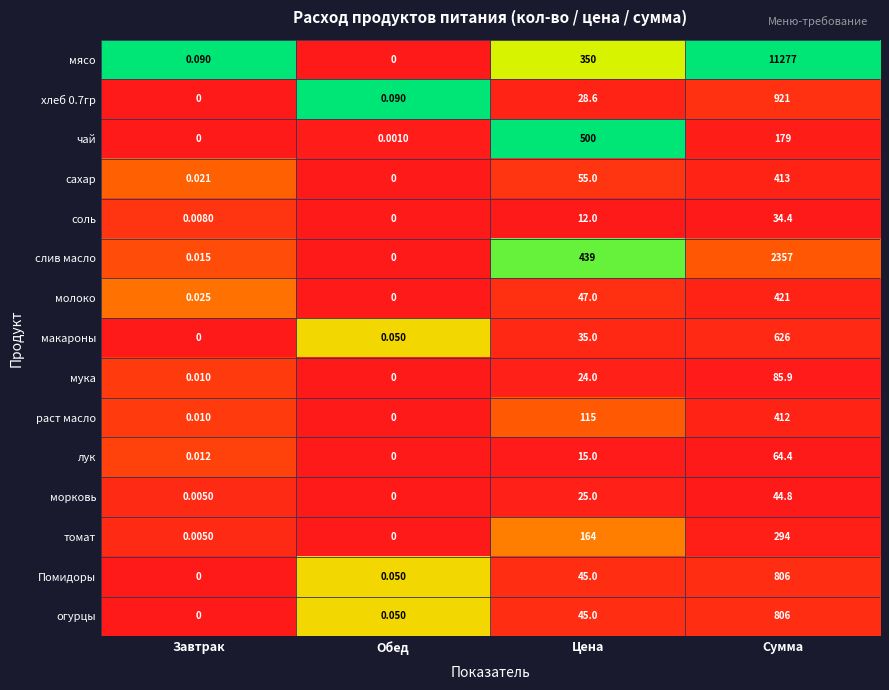

Rank the categories by чай value from highest to lowest.

Цена, Сумма, Обед, Завтрак